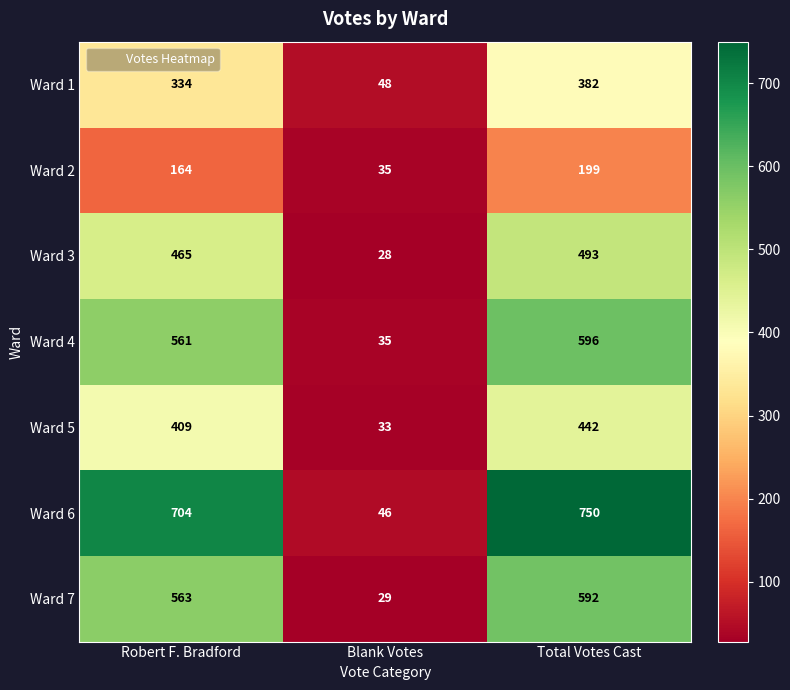

What is the difference between the highest and lowest values at Total Votes Cast?

551